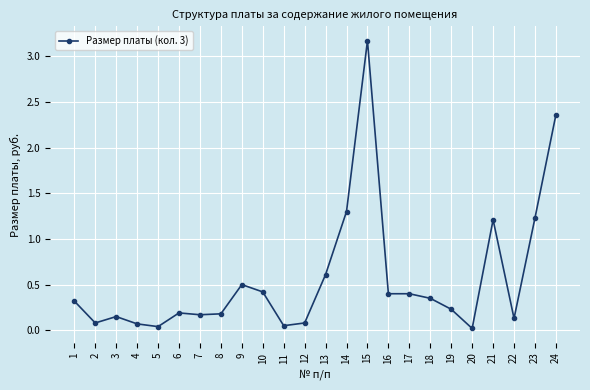

The value at 5 is 0.0. True or false?

True